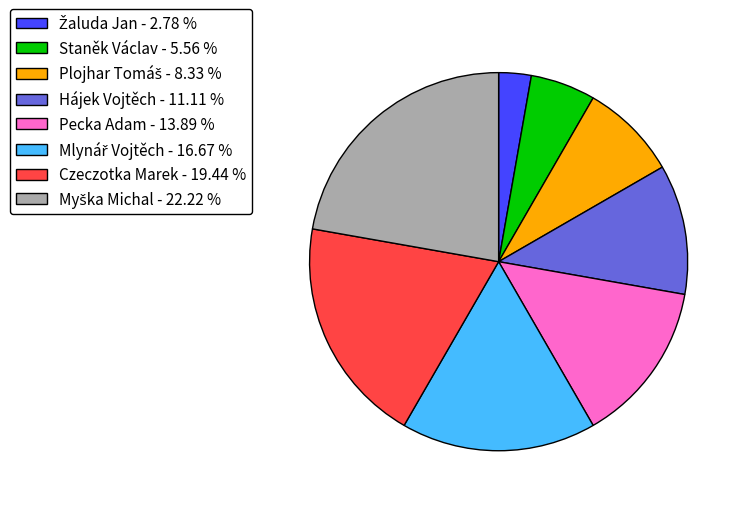

Is there a majority slice in this chart?

No